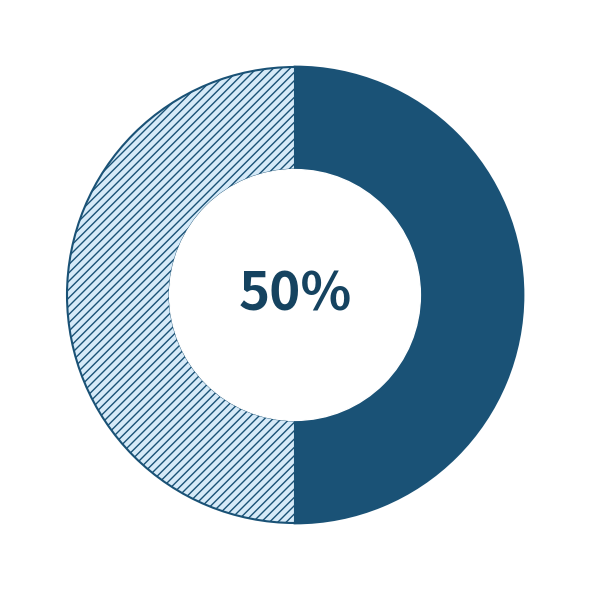

To the nearest percent, what is the average slice percentage?

50%